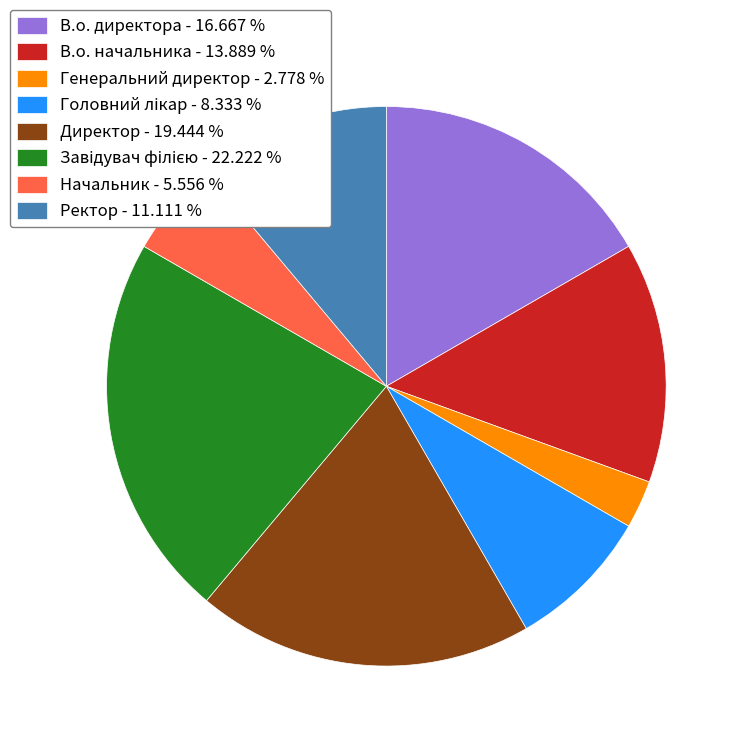

True or false: Ректор accounts for 11% of the total.

True